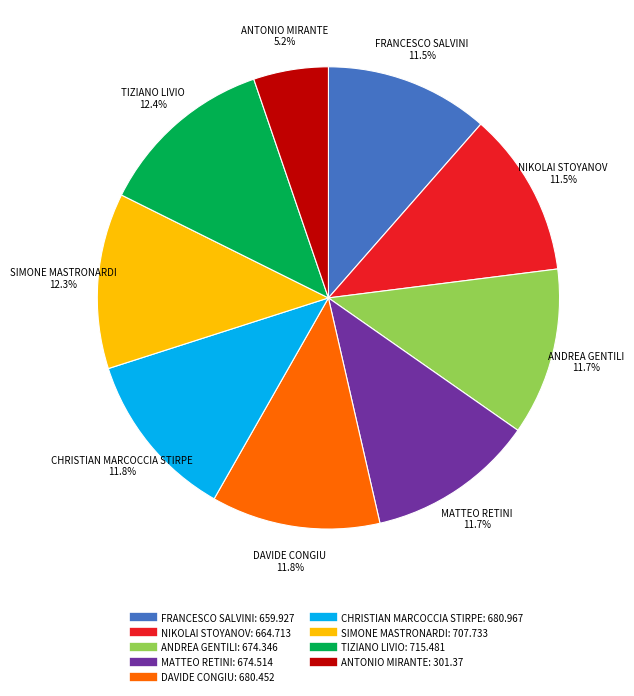

Is the sum of ANTONIO MIRANTE and ANDREA GENTILI greater than half?

No